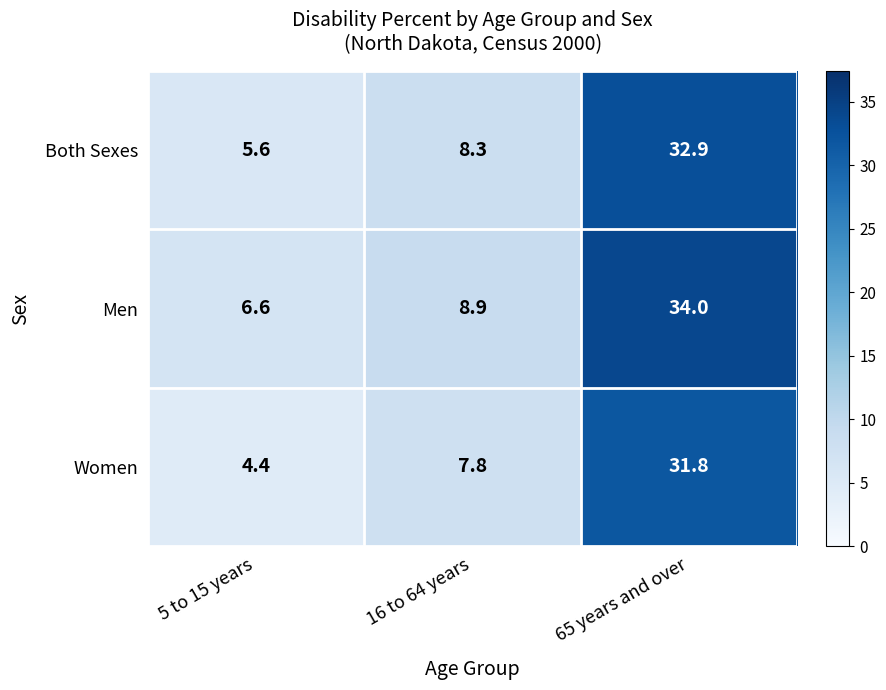

At which label is Men closest to 20?

16 to 64 years